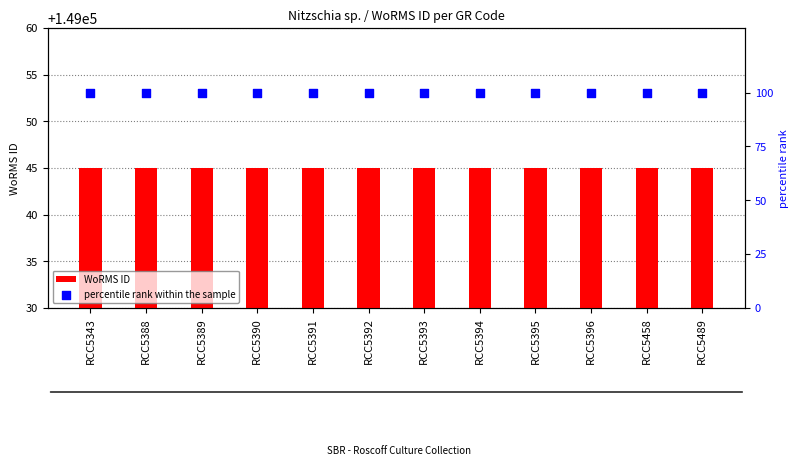

What are all the series names shown in the legend?

WoRMS ID, percentile rank within the sample